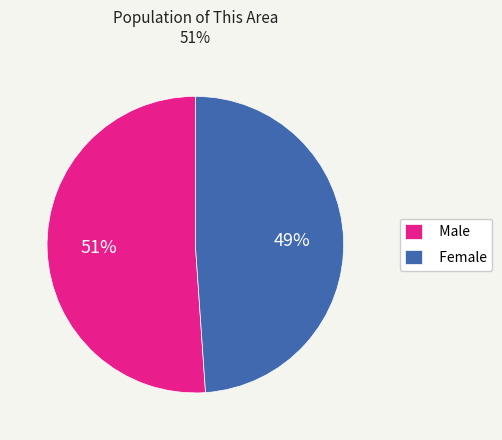

Count the number of slices in the pie.

2